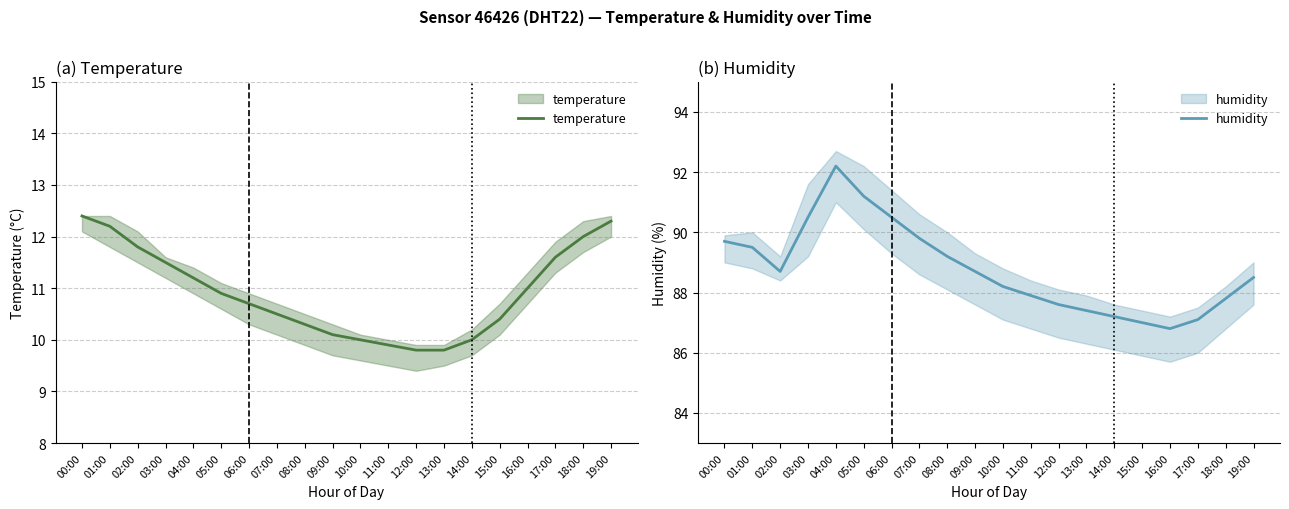

At which category is the sum across all series the highest?

04:00